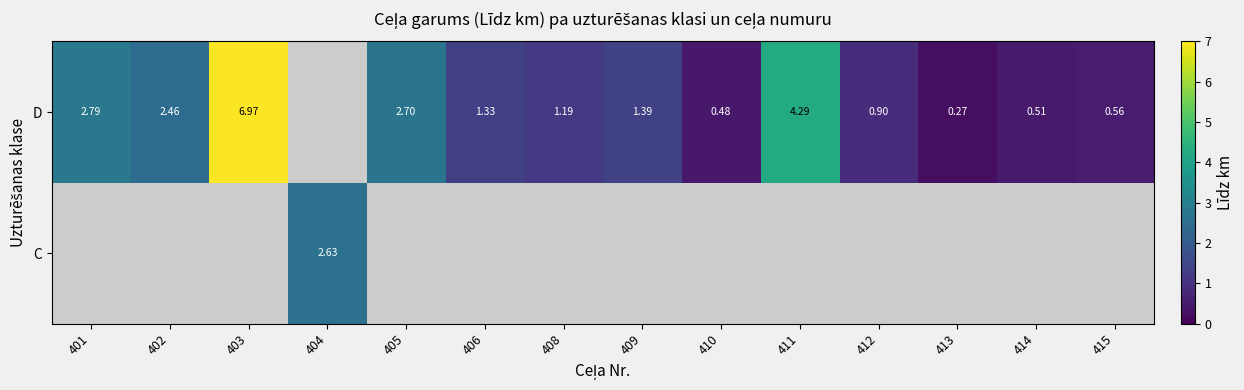

How many data points in D are less than 1?

5